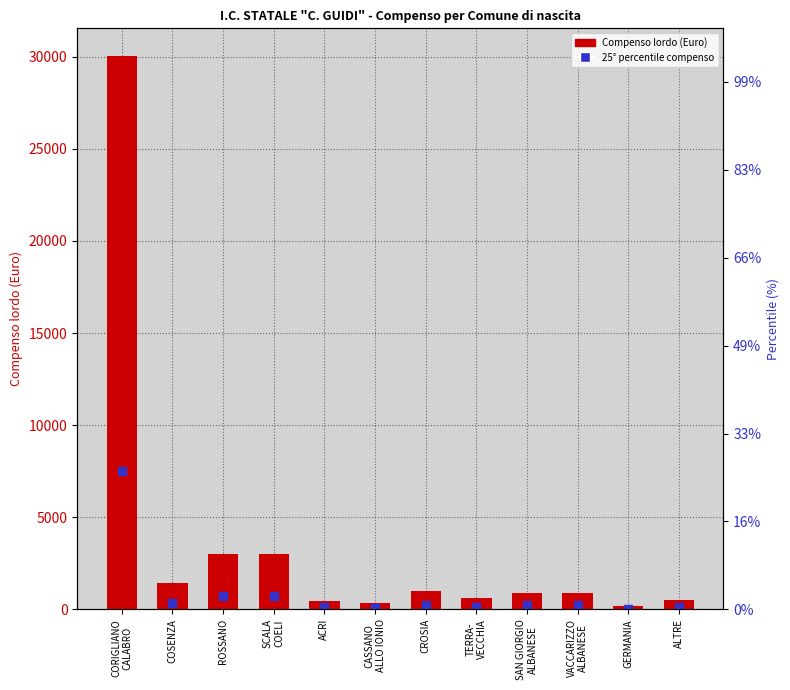

At which category is the sum across all series the highest?

CORIGLIANO
CALABRO